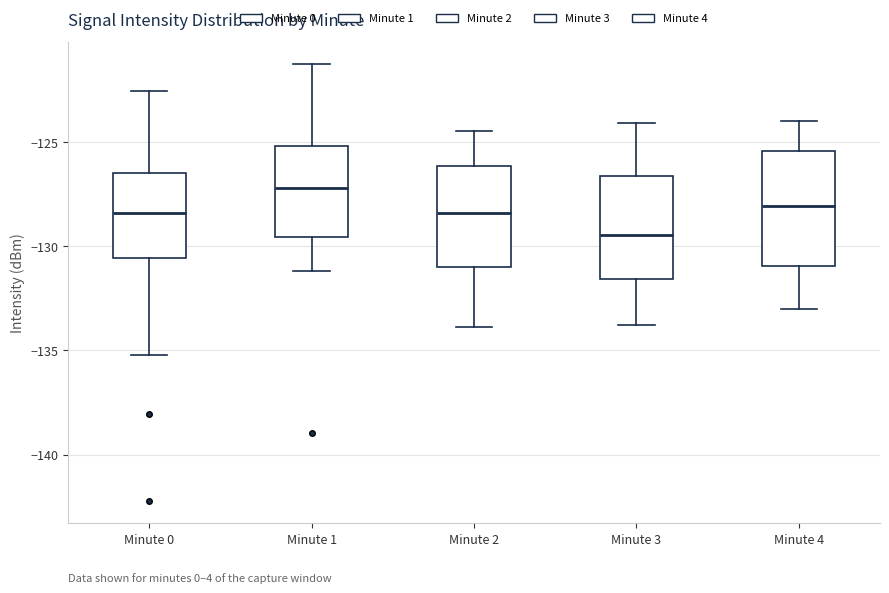

Reading left to right, read every box against the y-axis: the position of its median line, the range the box covers, and the ends of its whiskers. The values are not printed on the chart, so give them approximately, as read against the axis.

Minute 0: median -128.5, box -130.5 to -126.5, whiskers -135.0 to -122.5
Minute 1: median -127.0, box -129.5 to -125.0, whiskers -131.0 to -121.5
Minute 2: median -128.5, box -131.0 to -126.0, whiskers -134.0 to -124.5
Minute 3: median -129.5, box -131.5 to -126.5, whiskers -134.0 to -124.0
Minute 4: median -128.0, box -131.0 to -125.5, whiskers -133.0 to -124.0